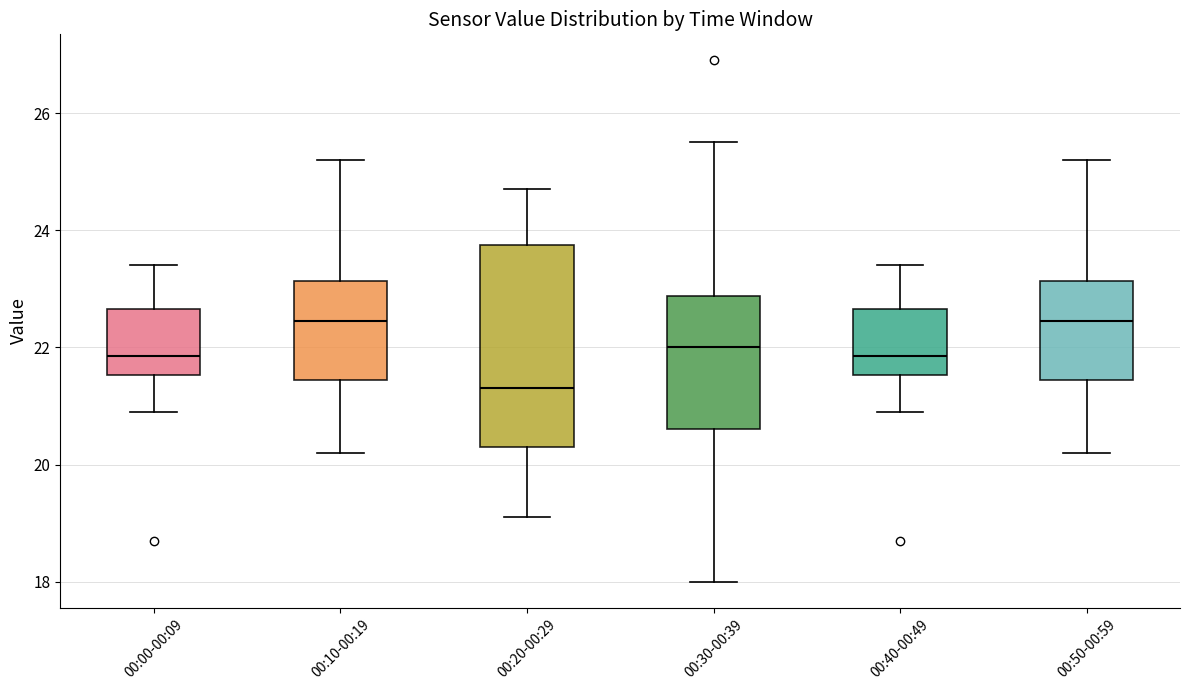

Which box is the tallest, from its lower edge to its upper edge?

00:20-00:29